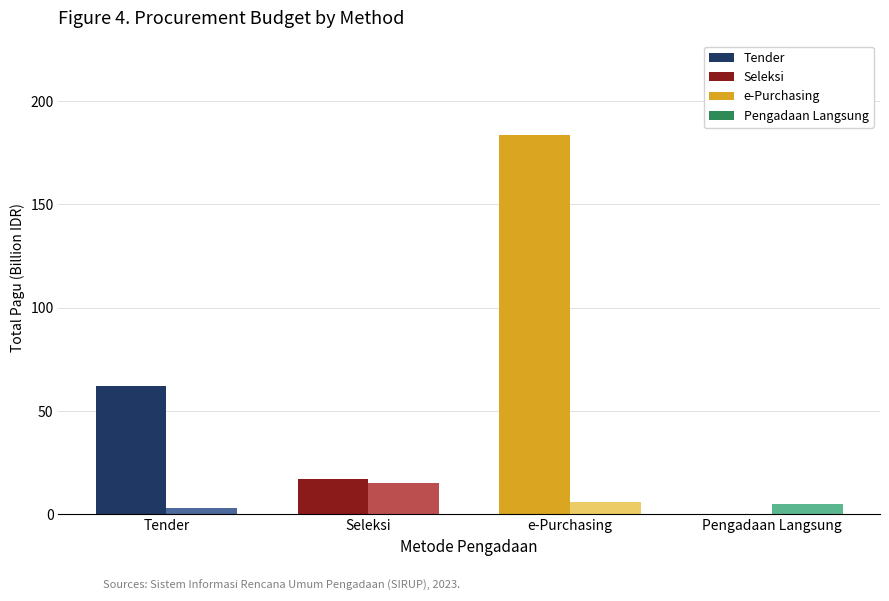

What is the maximum value shown in the chart?

183.5